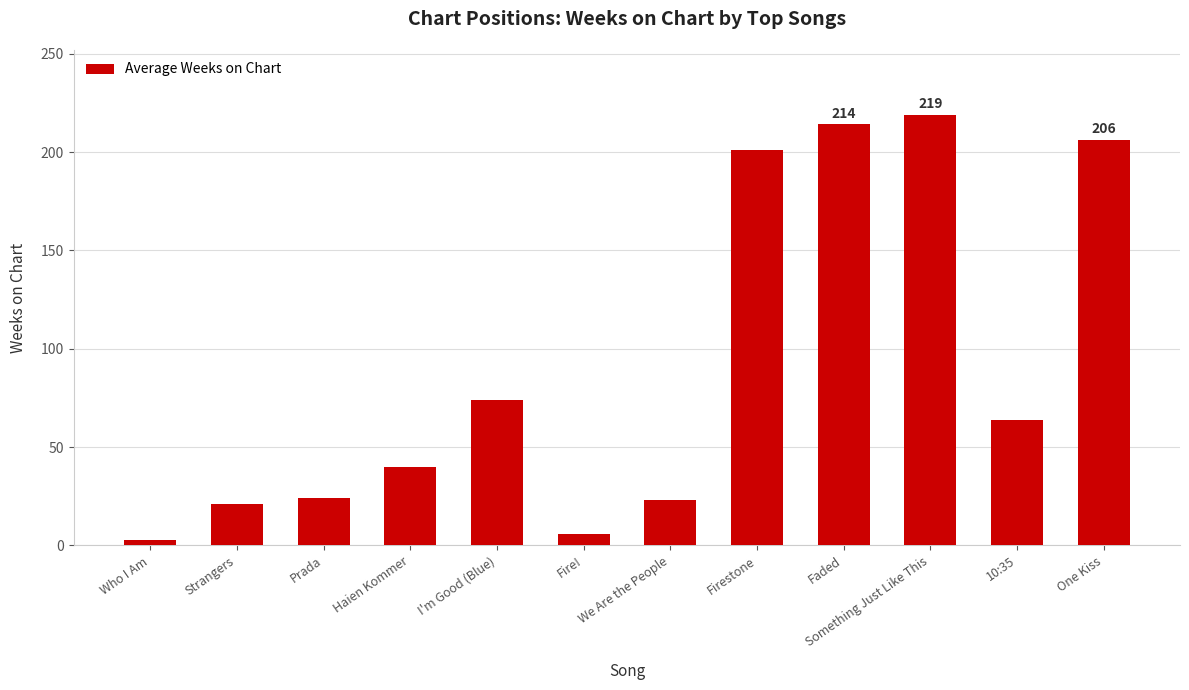

What is the maximum value shown in the chart?

219